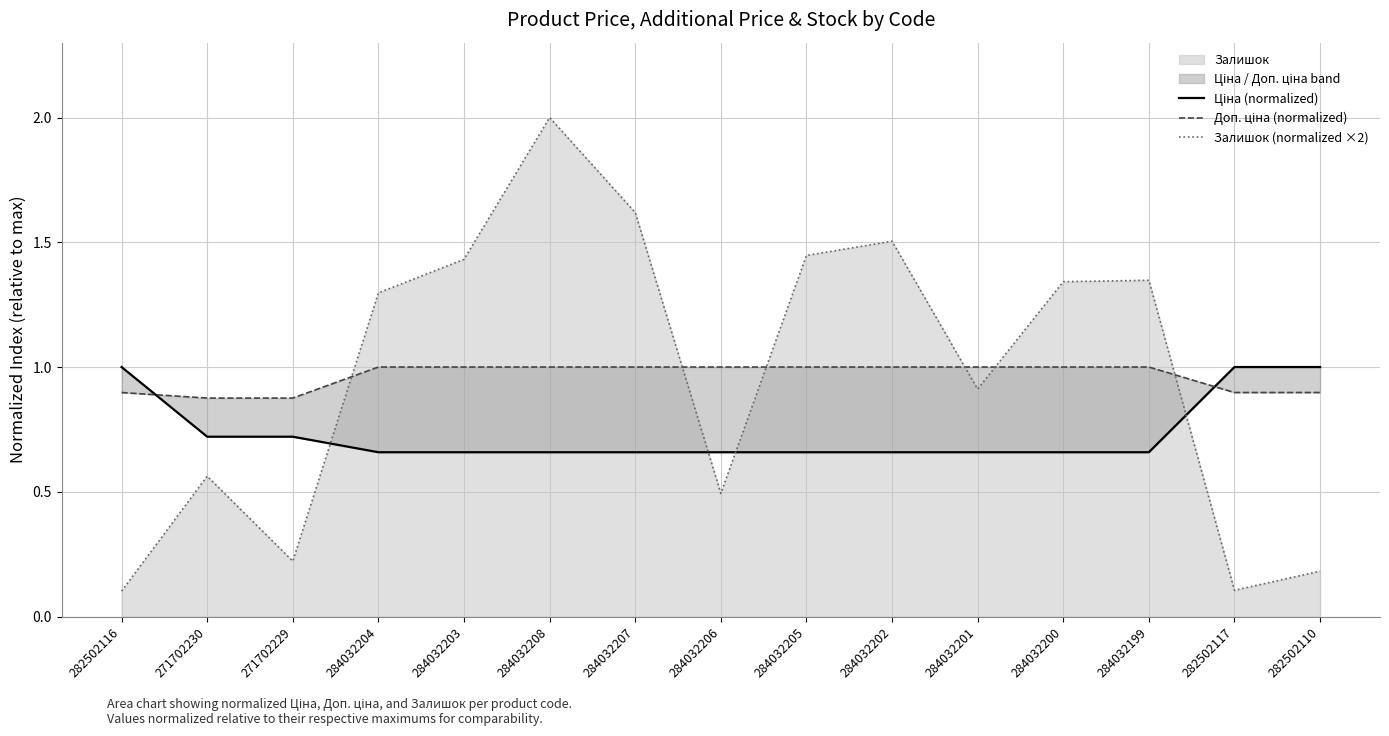

What are all the series names shown in the legend?

Ціна (normalized), Доп. ціна (normalized), Залишок (normalized ×2)